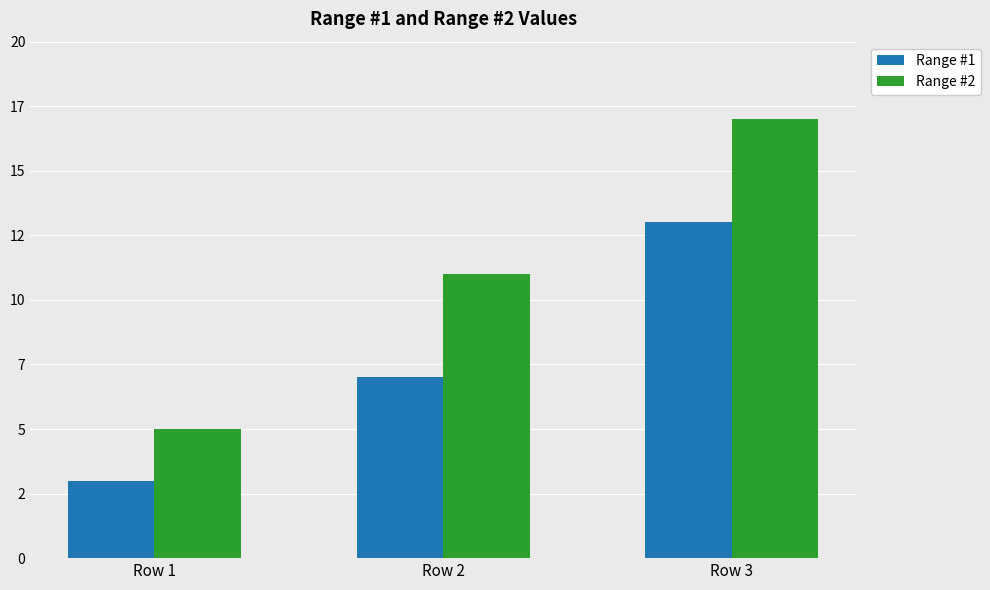

Are the bars horizontal?

No